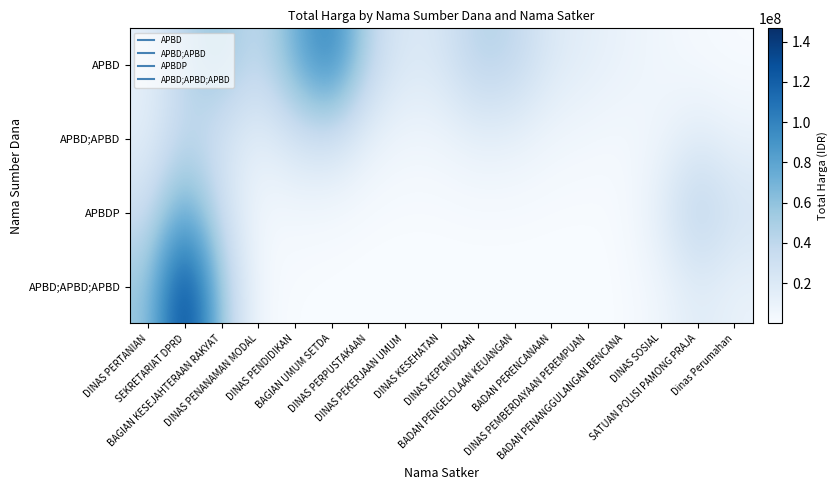

Which series changed the most between DINAS PEKERJAAN UMUM and BADAN PENANGGULANGAN BENCANA?

APBD